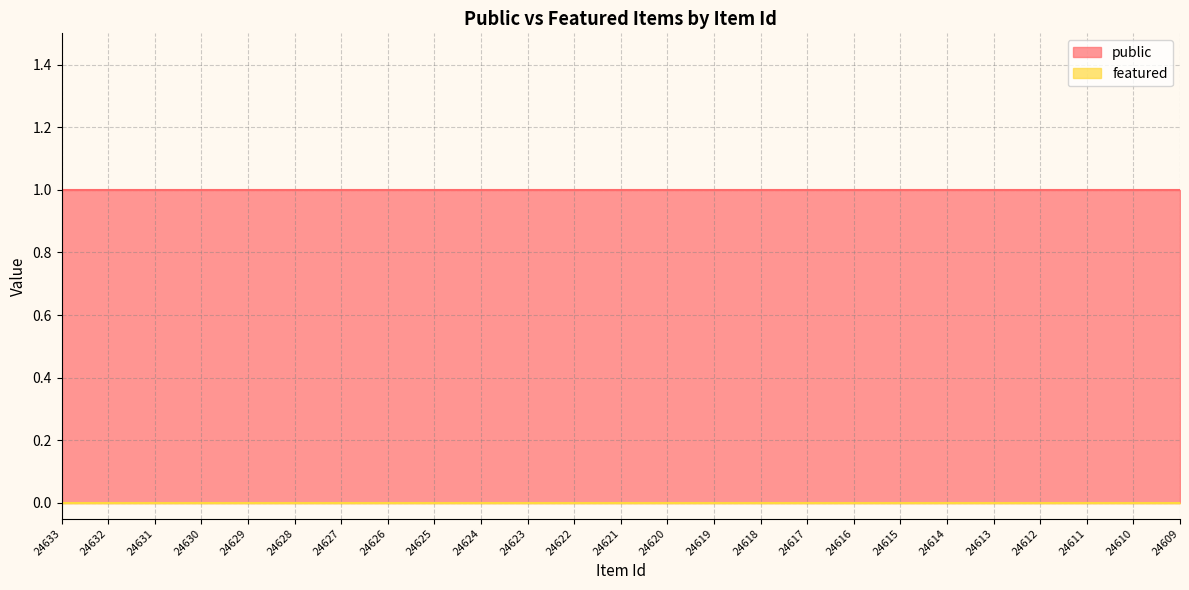

How many data points does each series have?

25